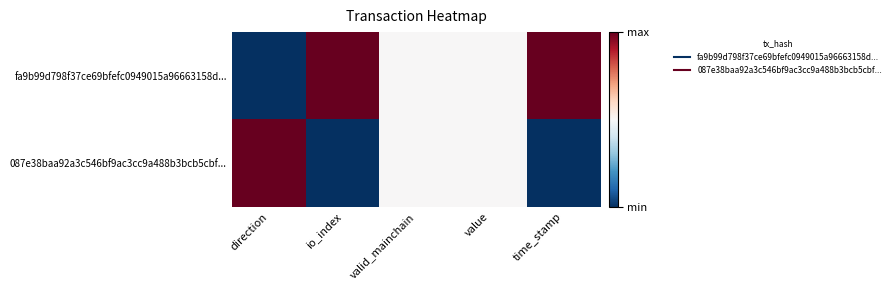

At how many categories does at least one series exceed 0?

5